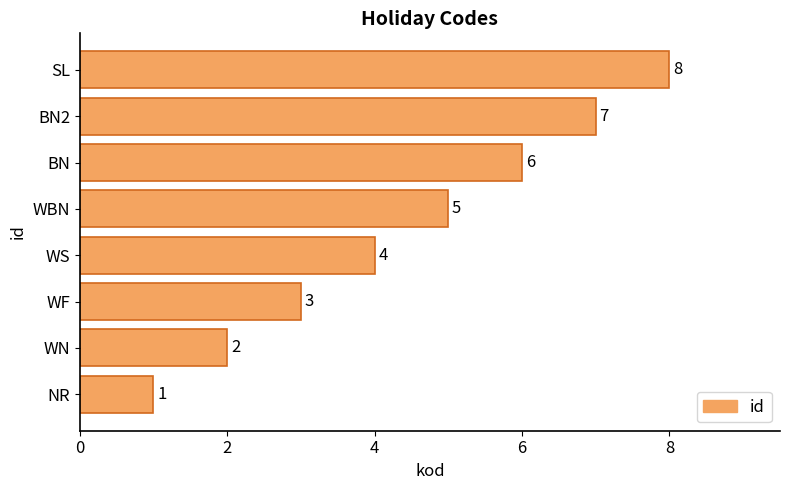

The value at WS is 3. True or false?

False